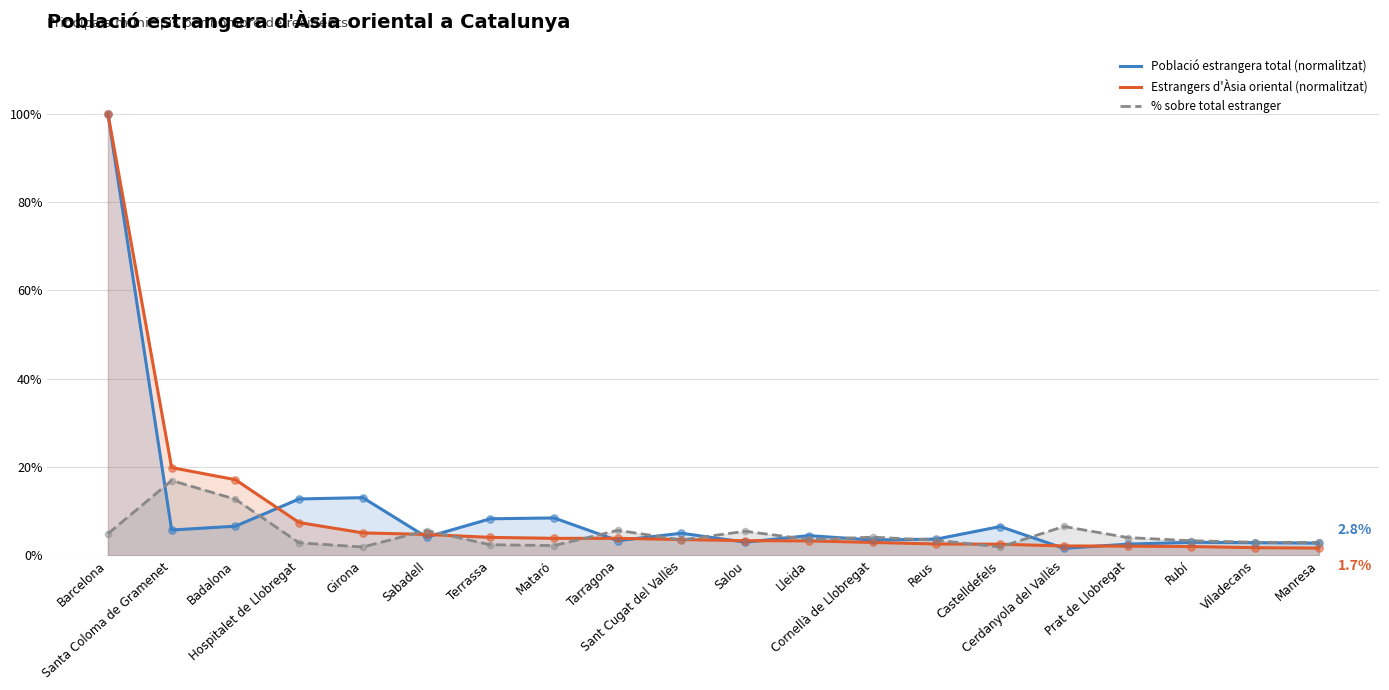

Which series contains the highest Y value?

Població estrangera total (normalitzat)